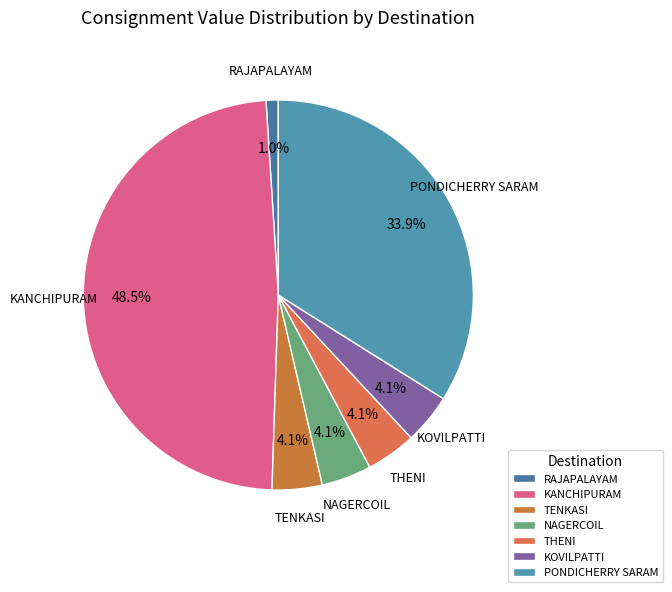

What percentage is the PONDICHERRY SARAM slice, to the nearest percent?

34%